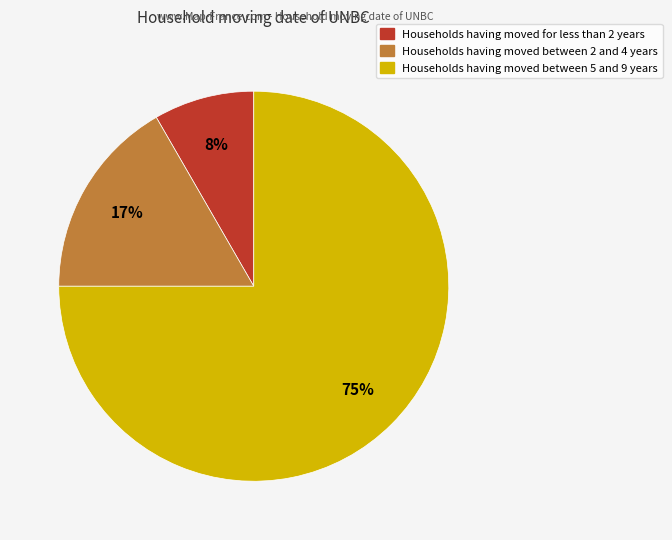

Does any single category account for the majority?

Yes